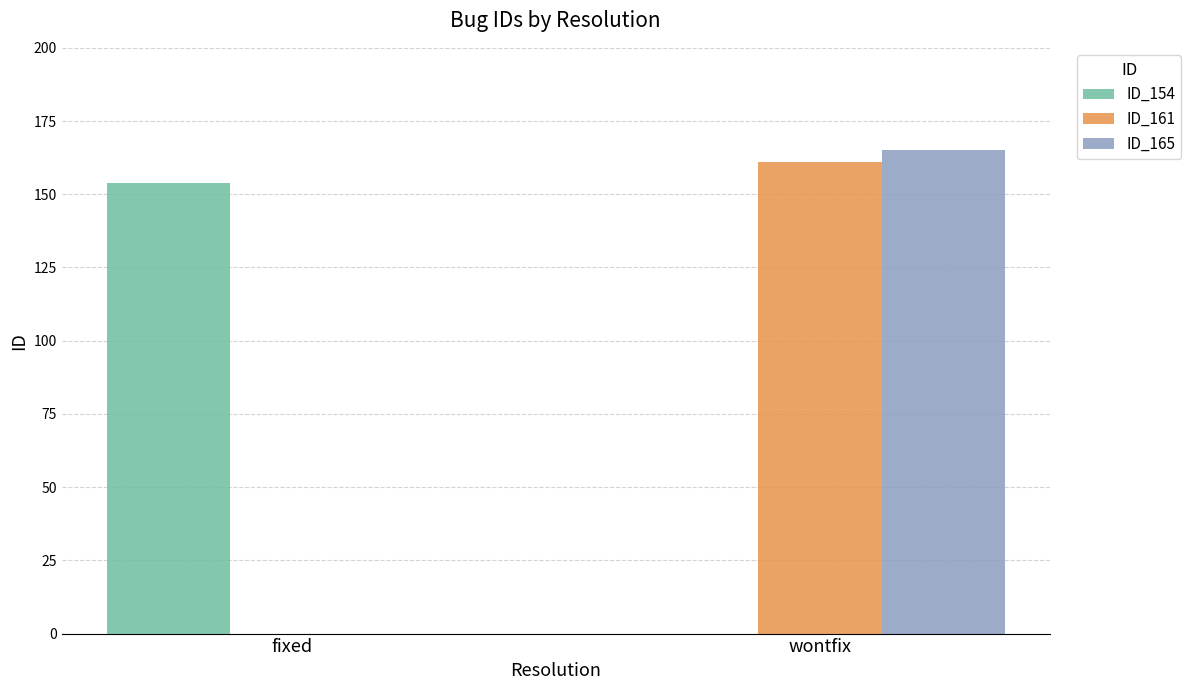

Which category has the highest value across all series?

wontfix